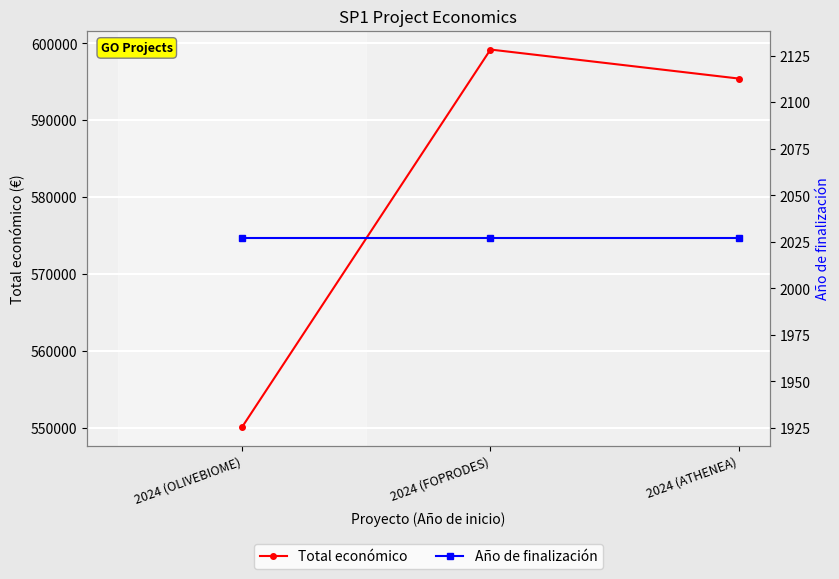

Rank the series by their average value, from highest to lowest.

Total económico, Año de finalización